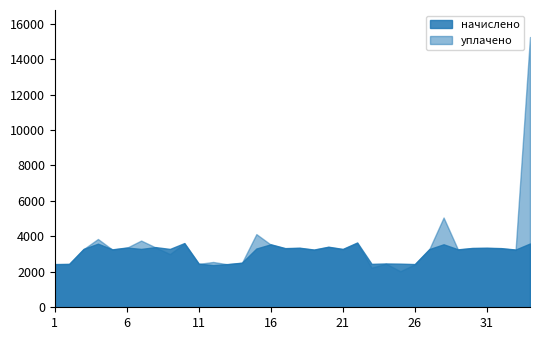

What is the maximum value shown in the chart?

15244.5